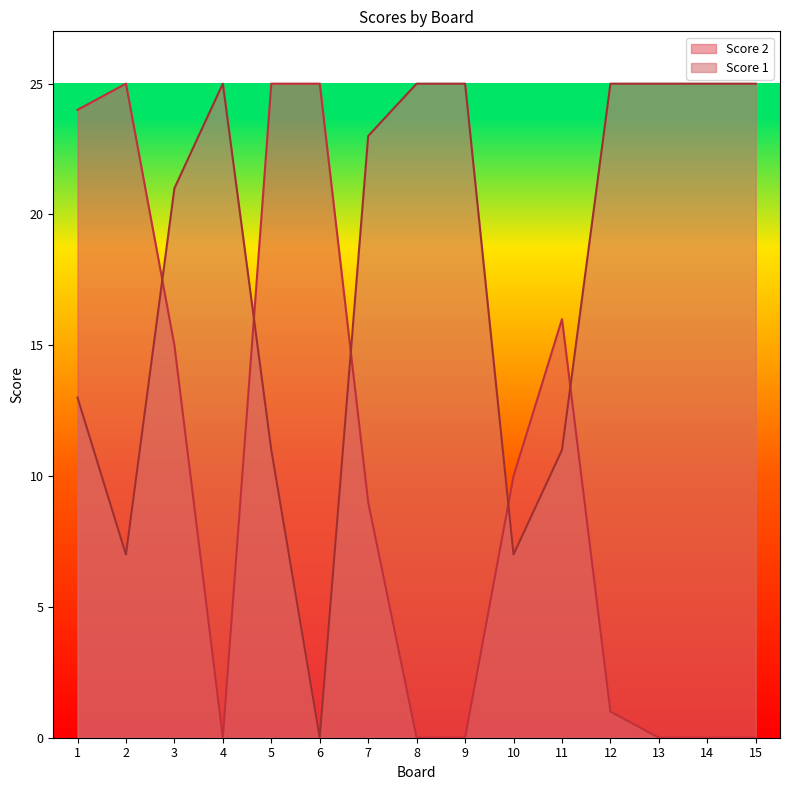

What is the difference between the maximum and minimum values in the Score 2 series?

25